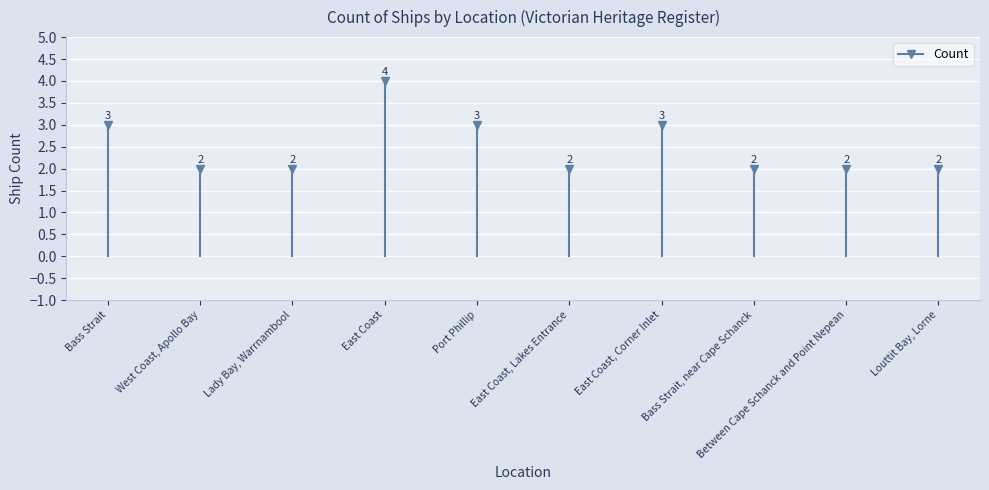

What value does the data have at Lady Bay, Warrnambool?

2